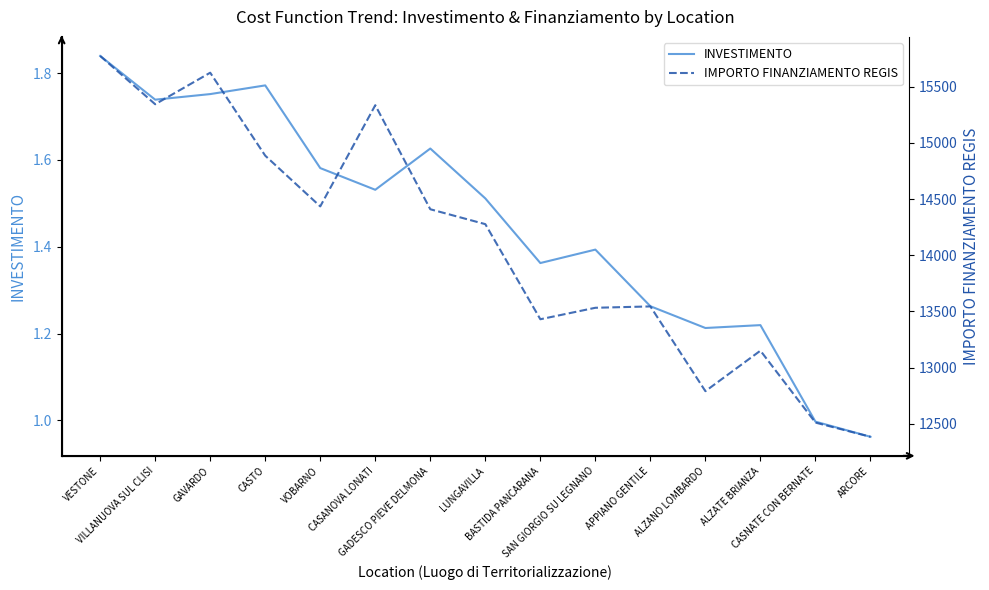

Reading left to right, transcribe all the data shown in this chart.

INVESTIMENTO: 1.8	1.7	1.8	1.8	1.6	1.5	1.6	1.5	1.4	1.4	1.3	1.2	1.2	1.0	1.0
IMPORTO FINANZIAMENTO REGIS: 15775.1	15344.9	15625.7	14886.8	14435.1	15336.3	14409.7	14277.0	13430.1	13532.2	13544.4	12789.6	13150.3	12509.7	12383.3